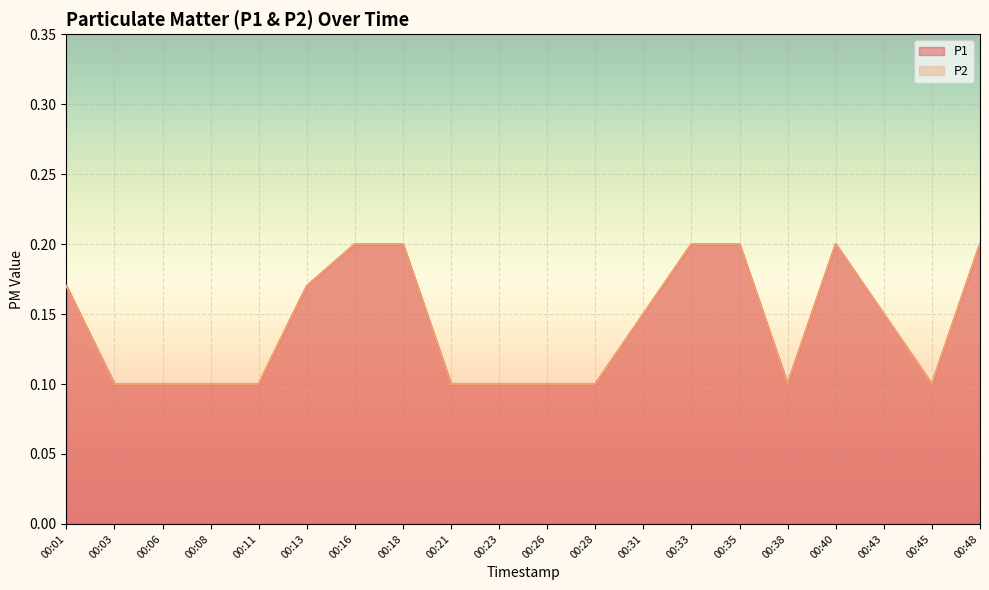

What is the minimum value shown in the chart?

0.1